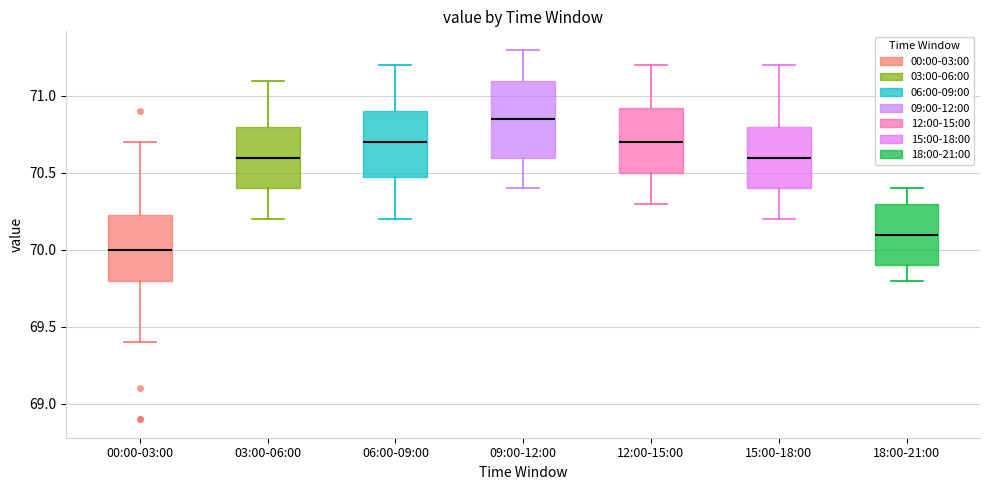

Where is the upper edge of the box for 00:00-03:00 on the y-axis? The values are not printed on the chart, so give them approximately, as read against the axis.

70.25